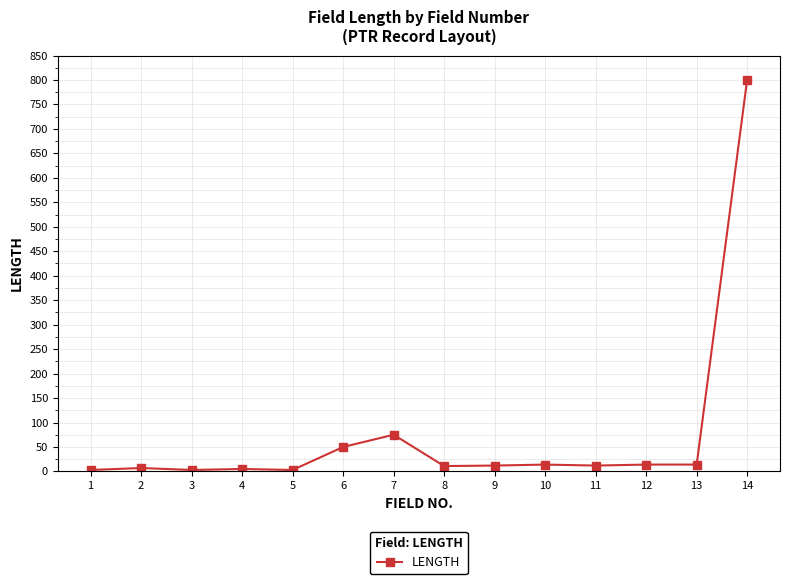

What is the greatest value displayed?

801